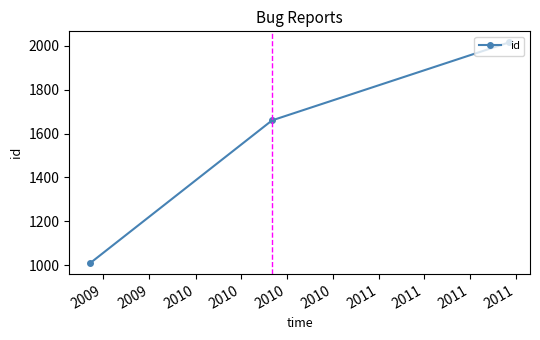

What is the value of the 2nd point from the left?

1660